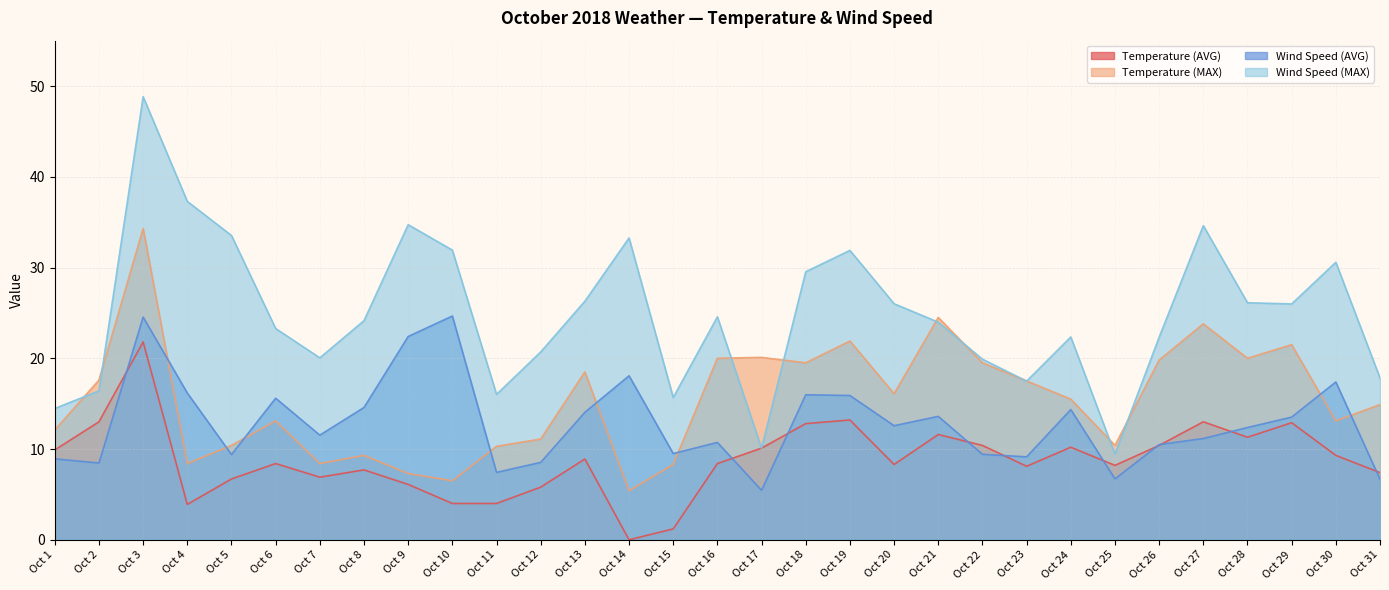

What is the value of the Wind Speed (AVG) point at the 22nd from the left?

9.4